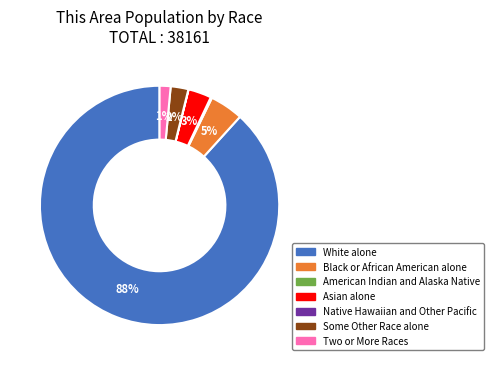

To the nearest percent, what is the difference between the Some Other Race alone and Two or More Races slice percentages?

1%